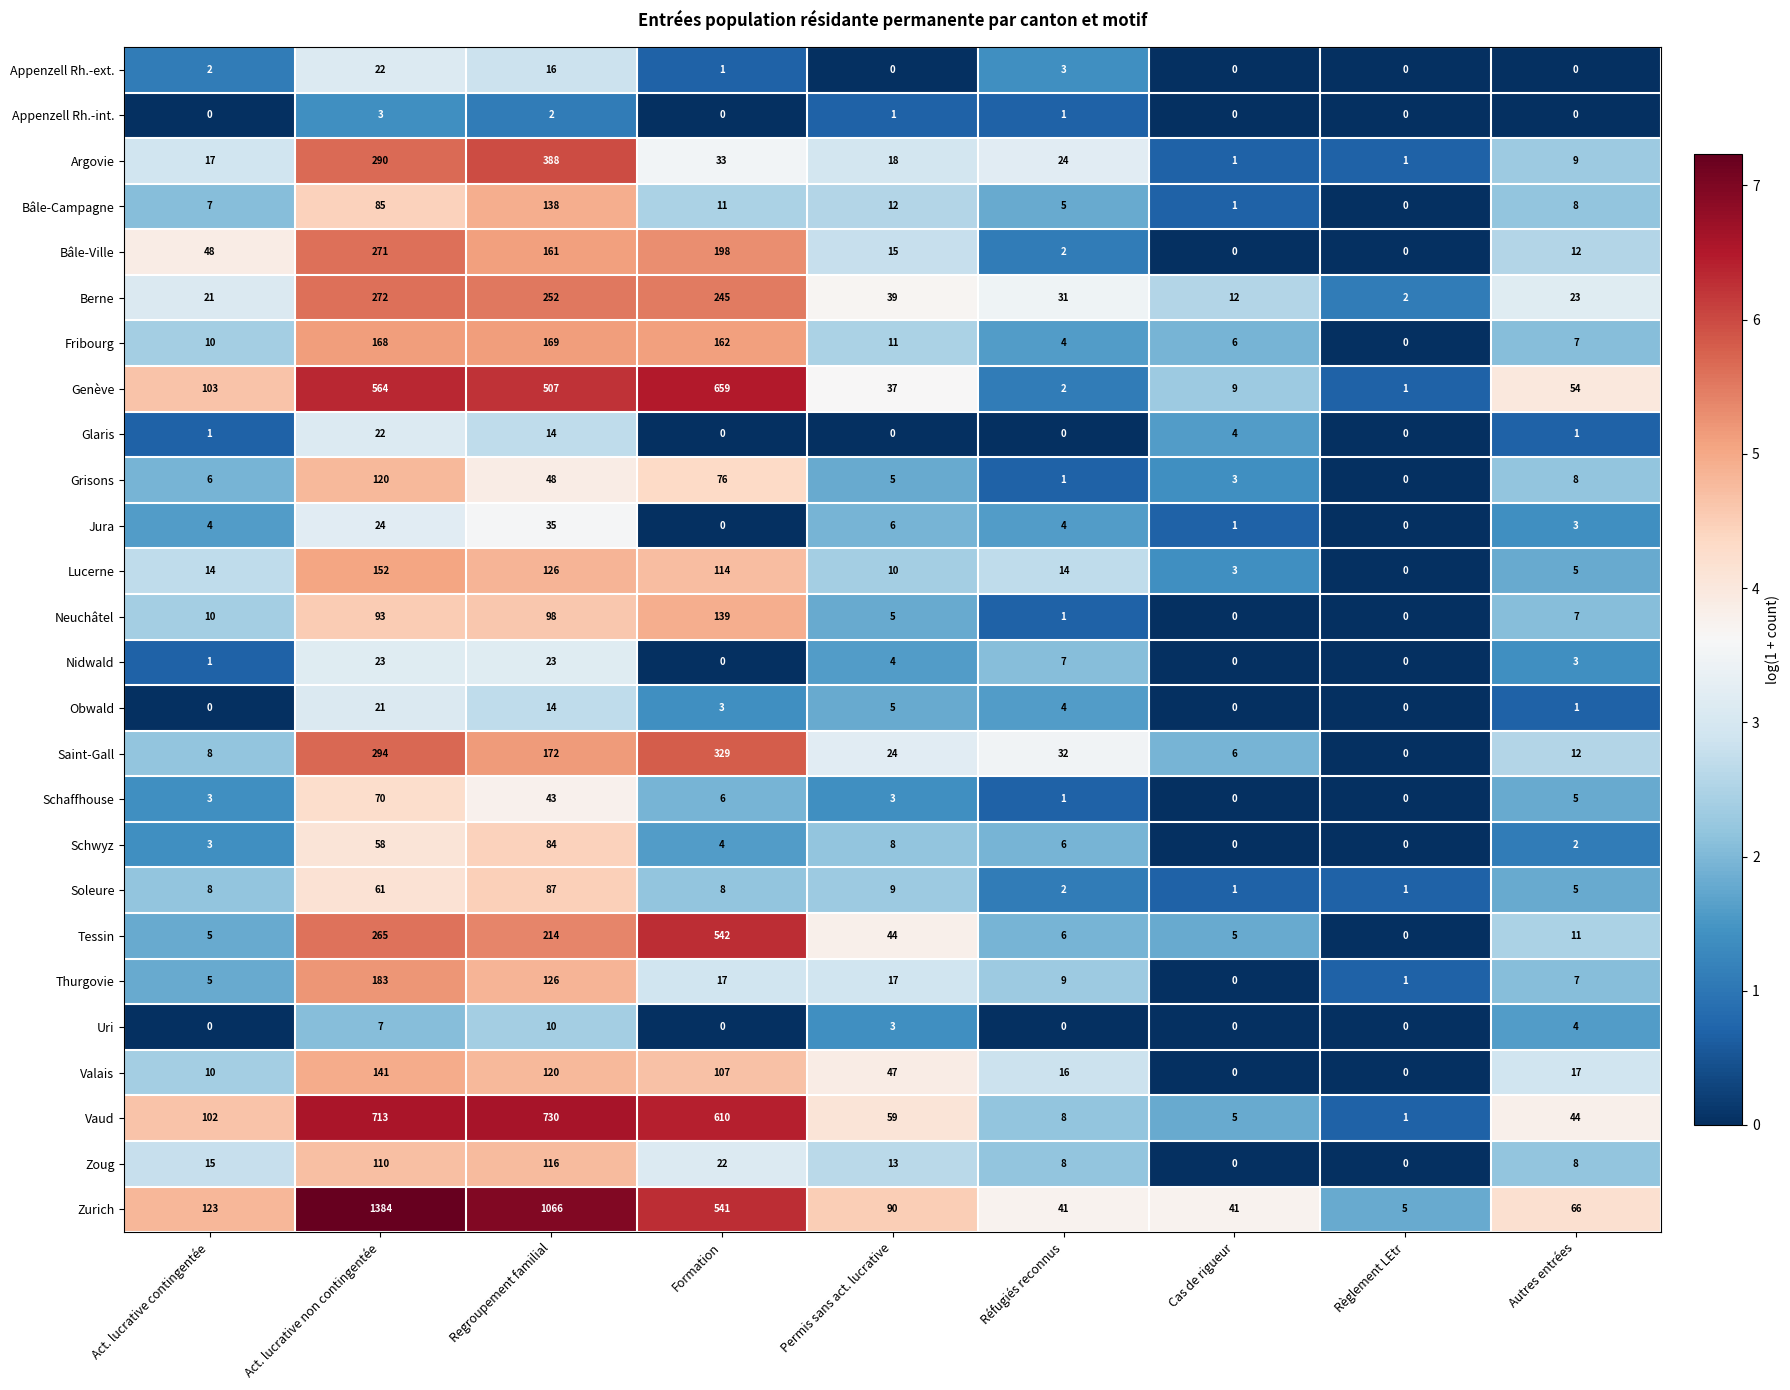

Where does the Saint-Gall series first go above 24?

Act. lucrative non contingentée